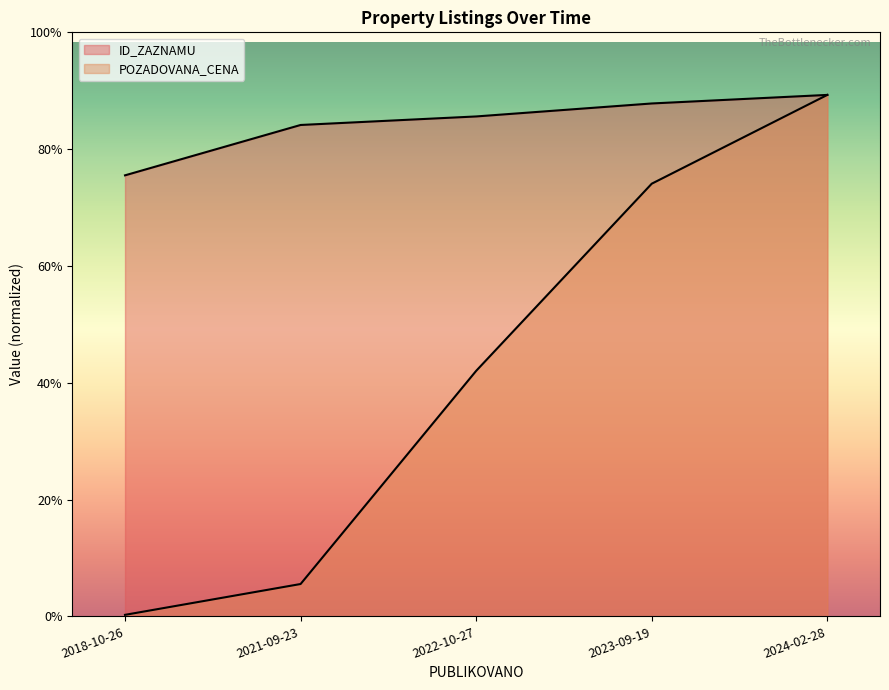

Reading right to left, what are all the values shown in this chart?

ID_ZAZNAMU: 511000.0	502608.3	489894.7	481533.3	432181.7
POZADOVANA_CENA: 511000.0	424000.0	240600.0	31700.0	1486.0